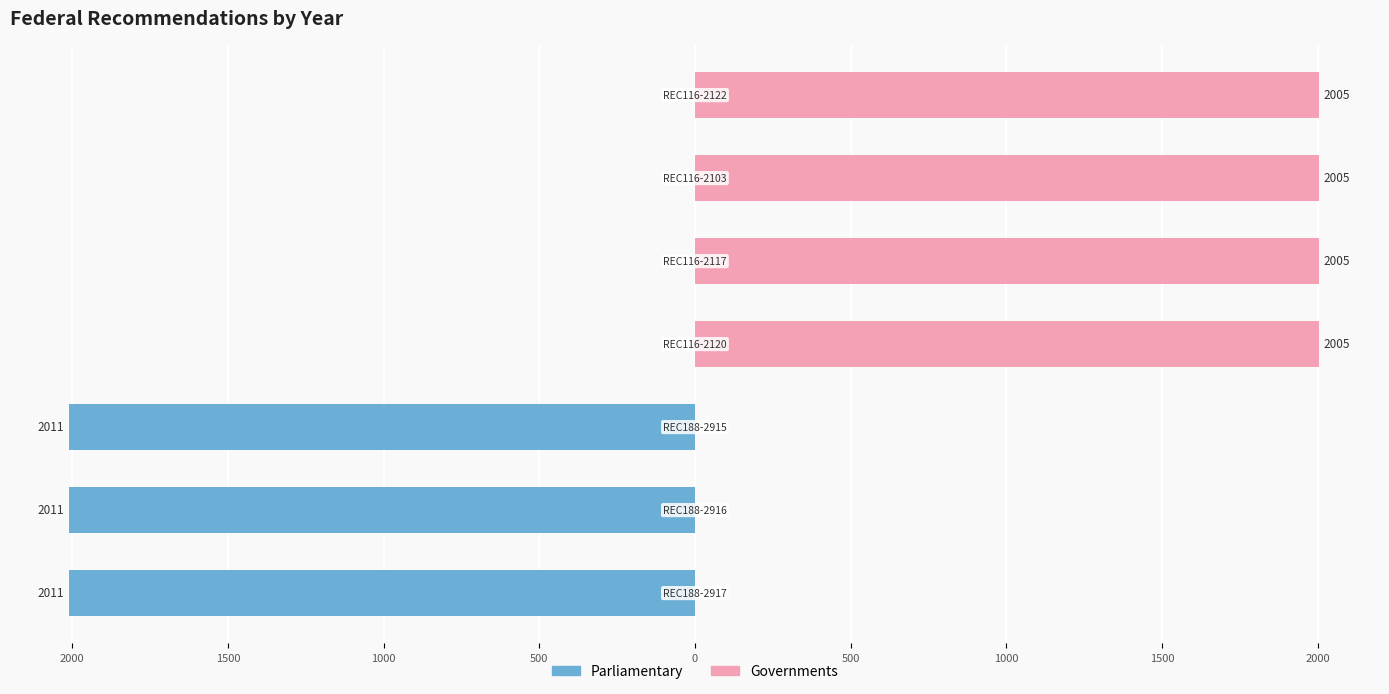

Are the bars grouped side by side (vs. stacked)?

Yes